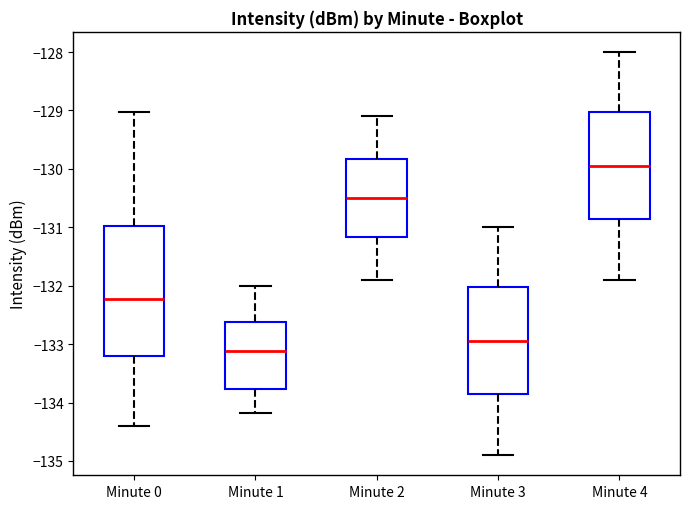

Reading left to right, transcribe this box plot: for each box, give where its median line is, the range the box spans, and where its two whiskers end, as read against the y-axis. The values are not printed on the chart, so give them approximately, as read against the axis.

Minute 0: median -132.2, box -133.2 to -131.0, whiskers -134.4 to -129.0
Minute 1: median -133.1, box -133.8 to -132.6, whiskers -134.2 to -132.0
Minute 2: median -130.5, box -131.2 to -129.8, whiskers -131.9 to -129.1
Minute 3: median -132.9, box -133.8 to -132.0, whiskers -134.9 to -131.0
Minute 4: median -129.9, box -130.8 to -129.0, whiskers -131.9 to -128.0